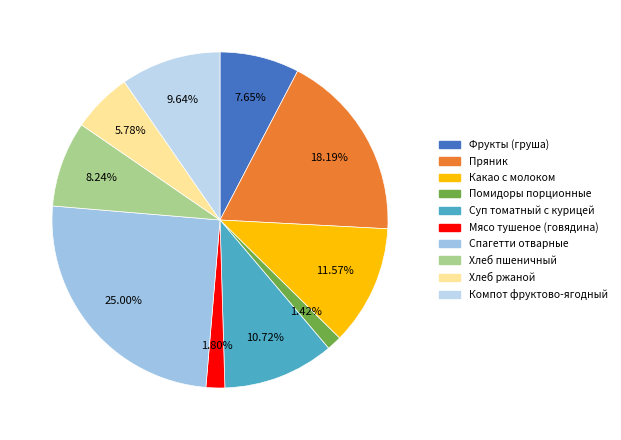

To the nearest percent, what is the difference between the largest and smallest slice percentages?

24%